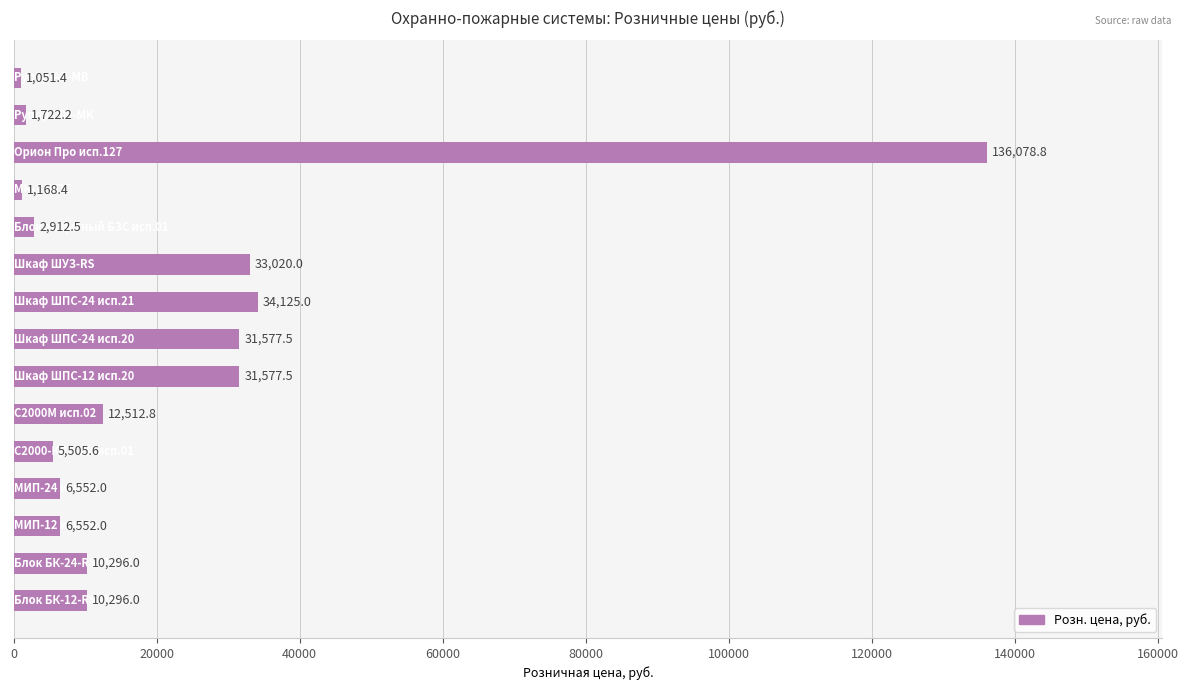

What is the average value?

21663.2